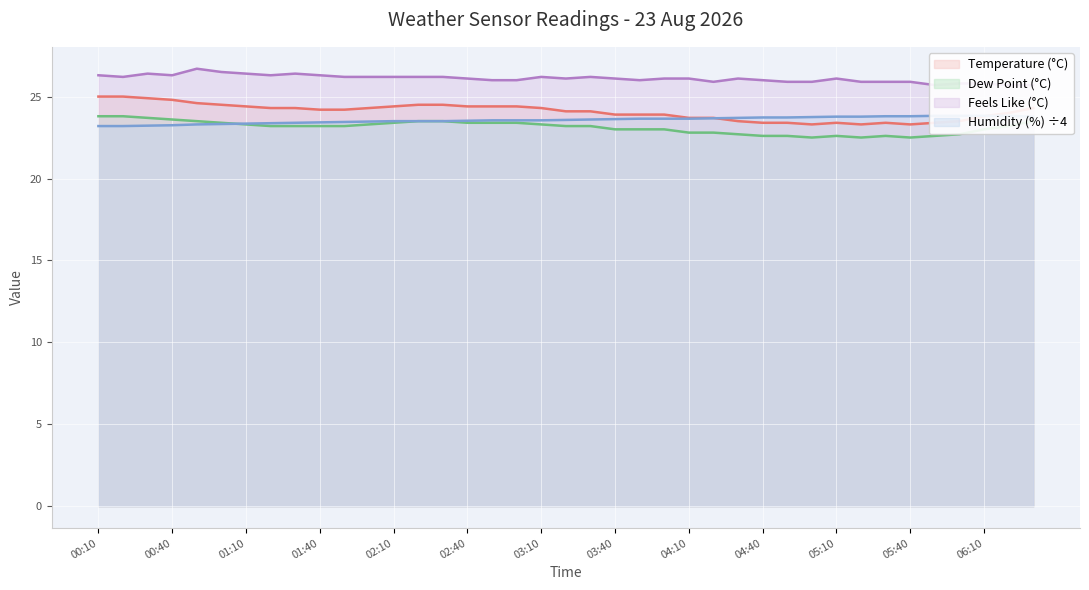

Rank the series by their maximum value, from highest to lowest.

Feels Like (C), Temperature (C), Humidity (%), Dew Point (C)